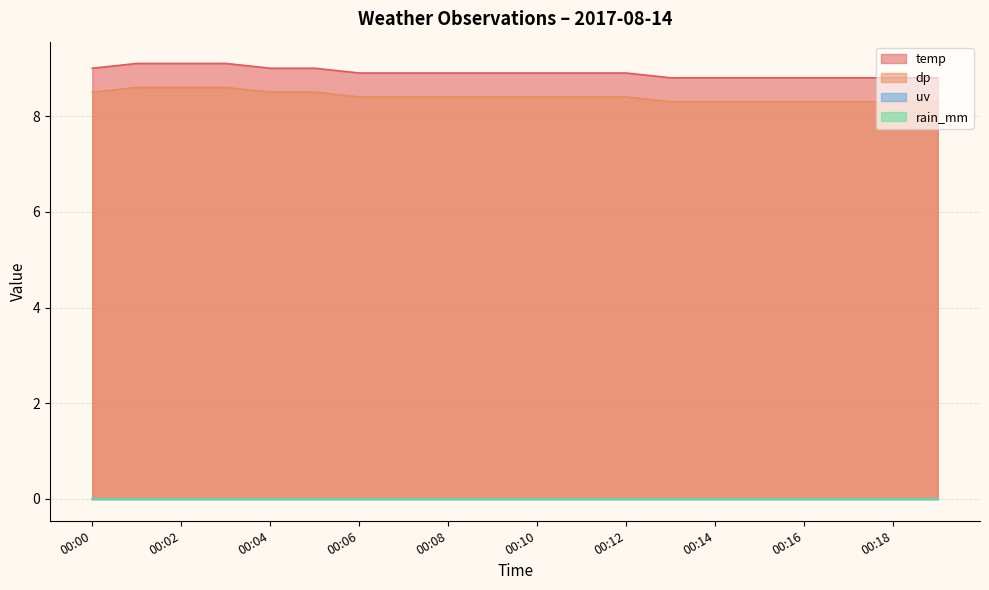

At which category is the sum across all series the highest?

00:01